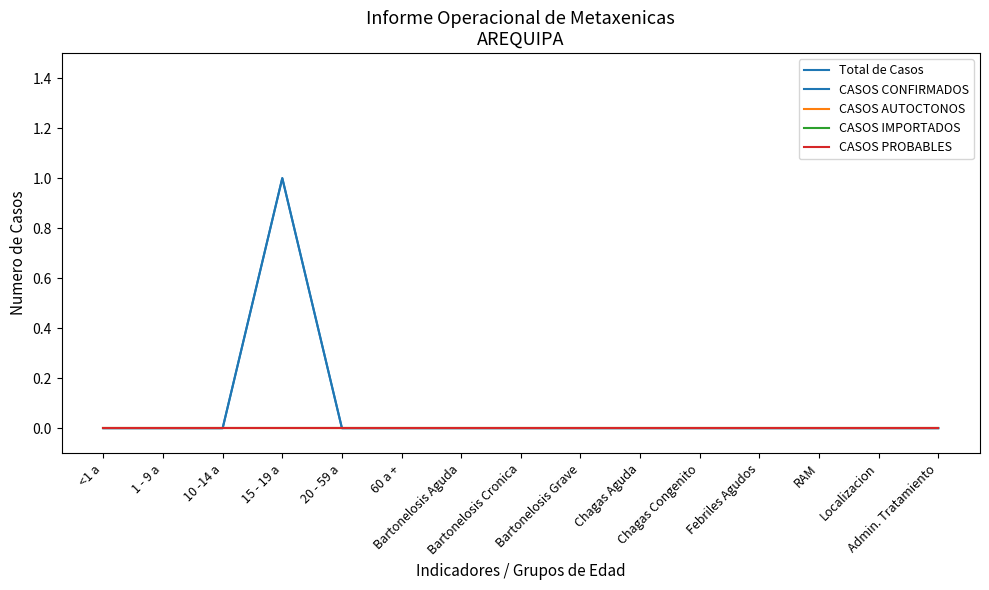

At how many categories does at least one series exceed 0?

1